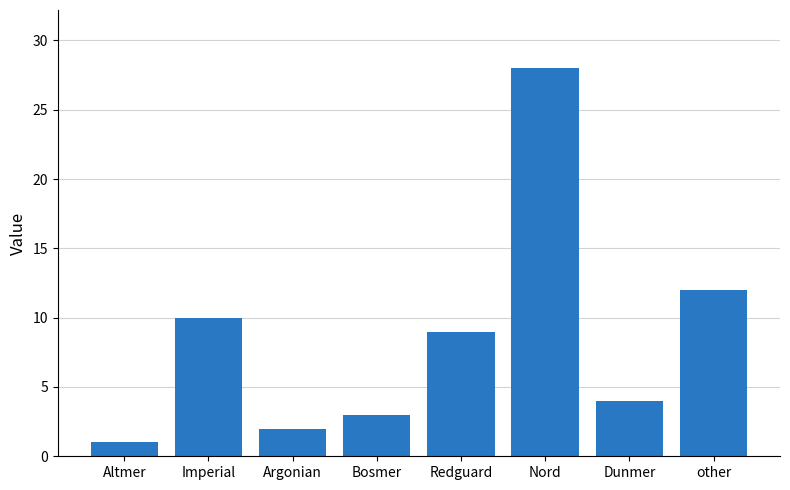

Approximately how many times larger is the value at other compared to Bosmer?

4.0